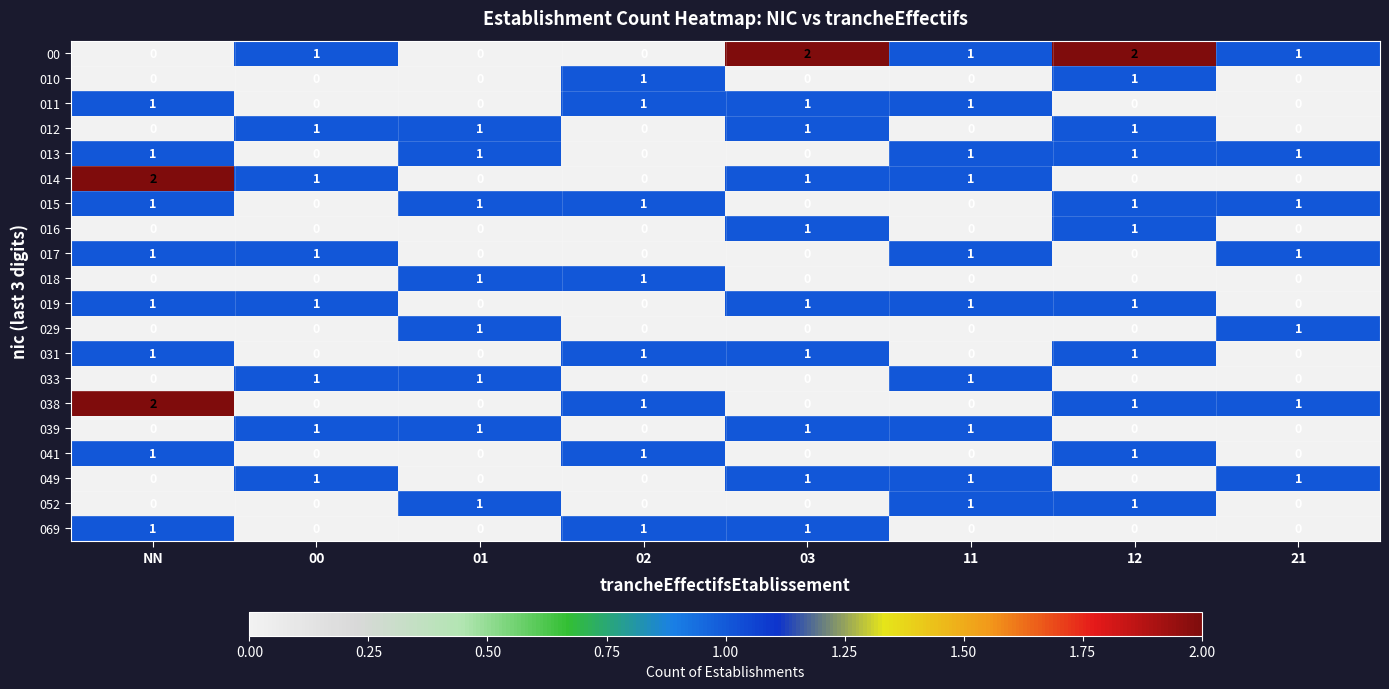

True or false: 017 has a value of -1 at 02.

False